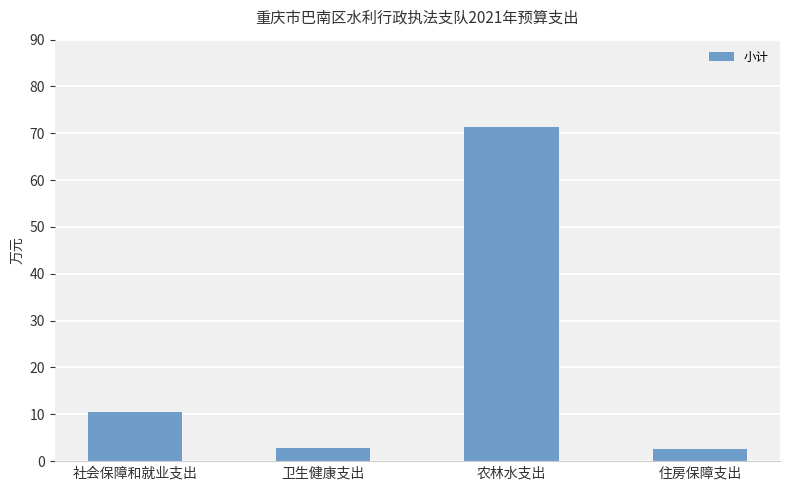

Between 社会保障和就业支出 and 卫生健康支出, which is larger?

社会保障和就业支出